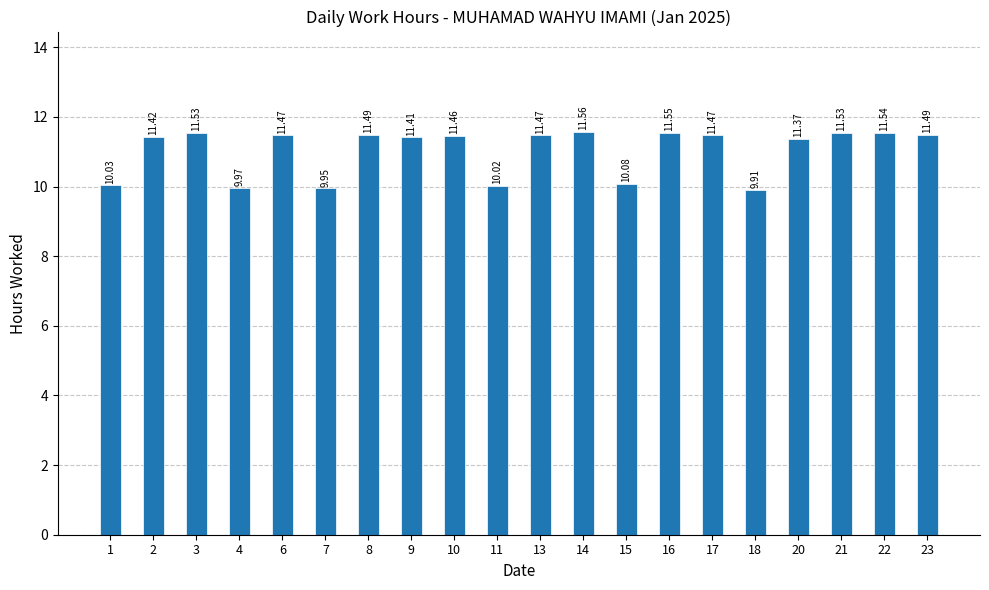

What is the difference between the second highest and second lowest values?

1.6